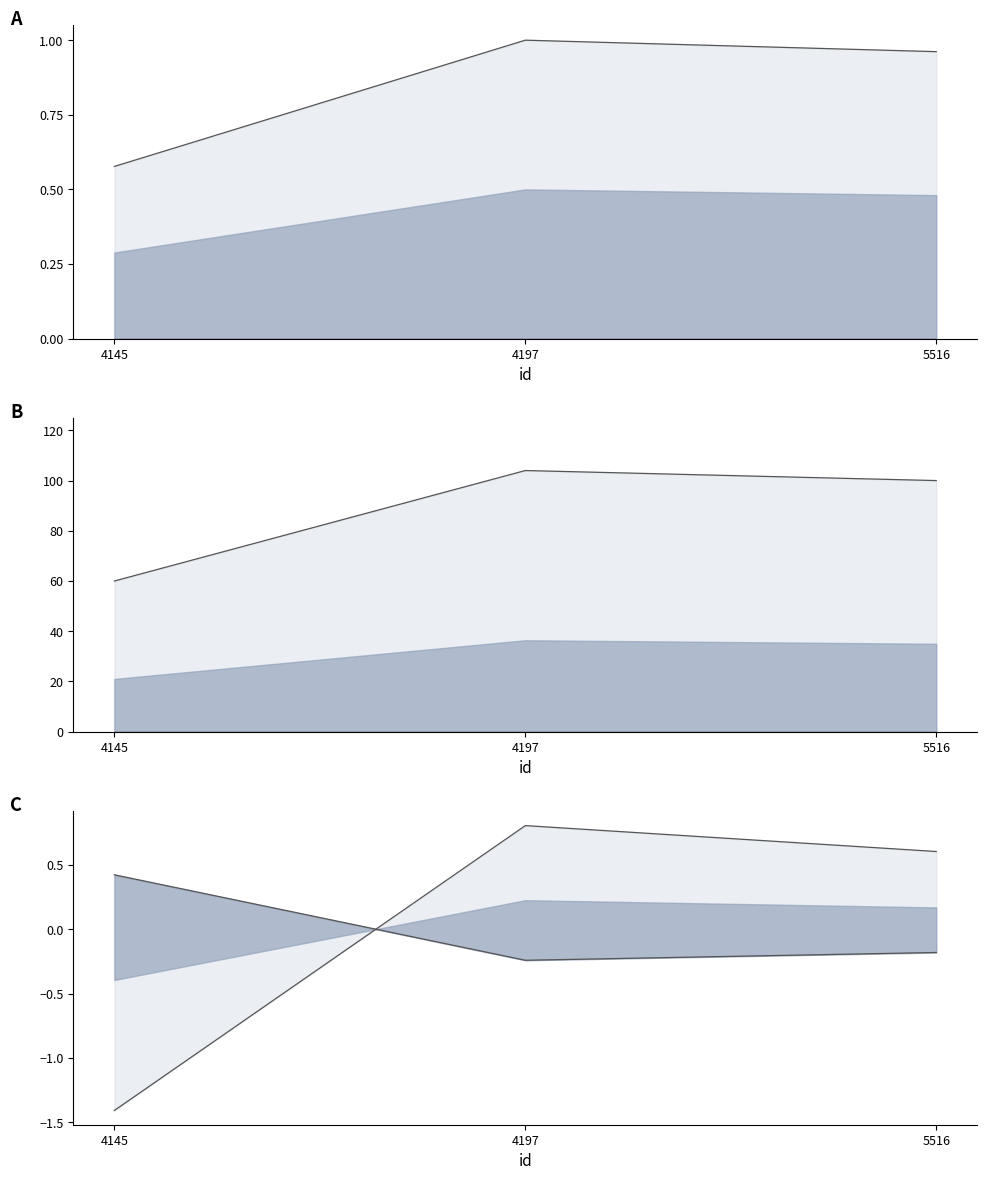

What is the difference between the maximum and minimum values in the pageCount lower line series?

0.7